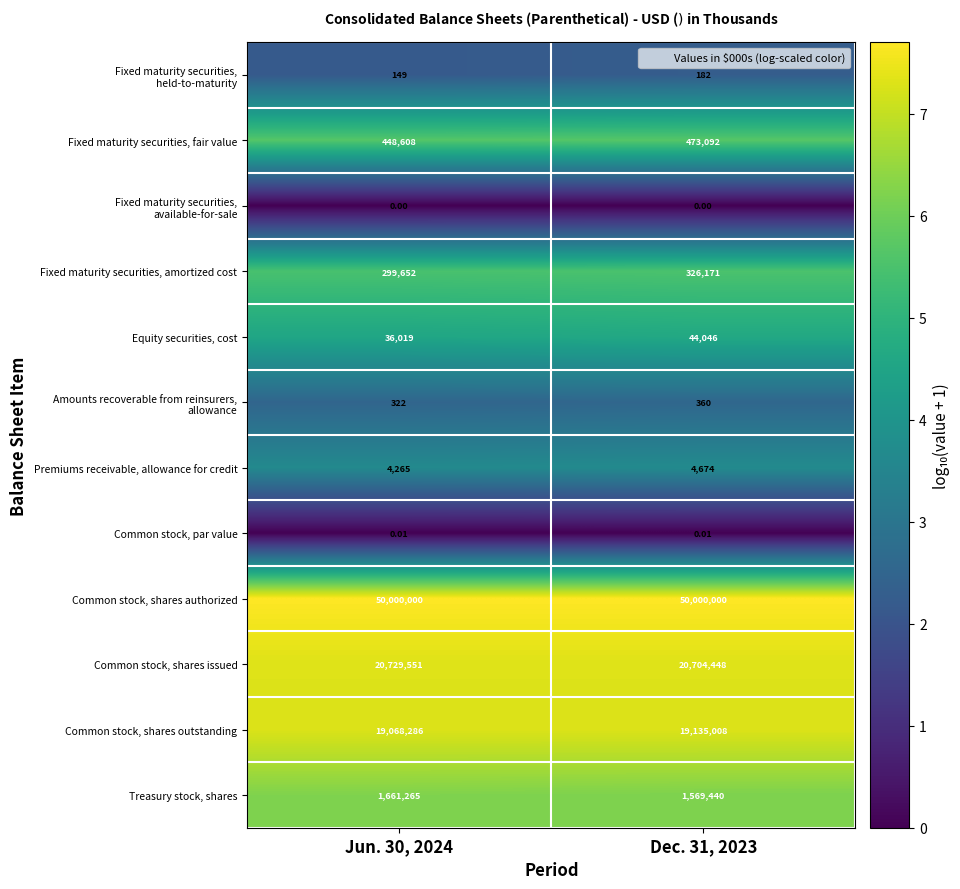

Between Jun. 30, 2024 and Dec. 31, 2023, which series saw the biggest shift?

Treasury stock, shares